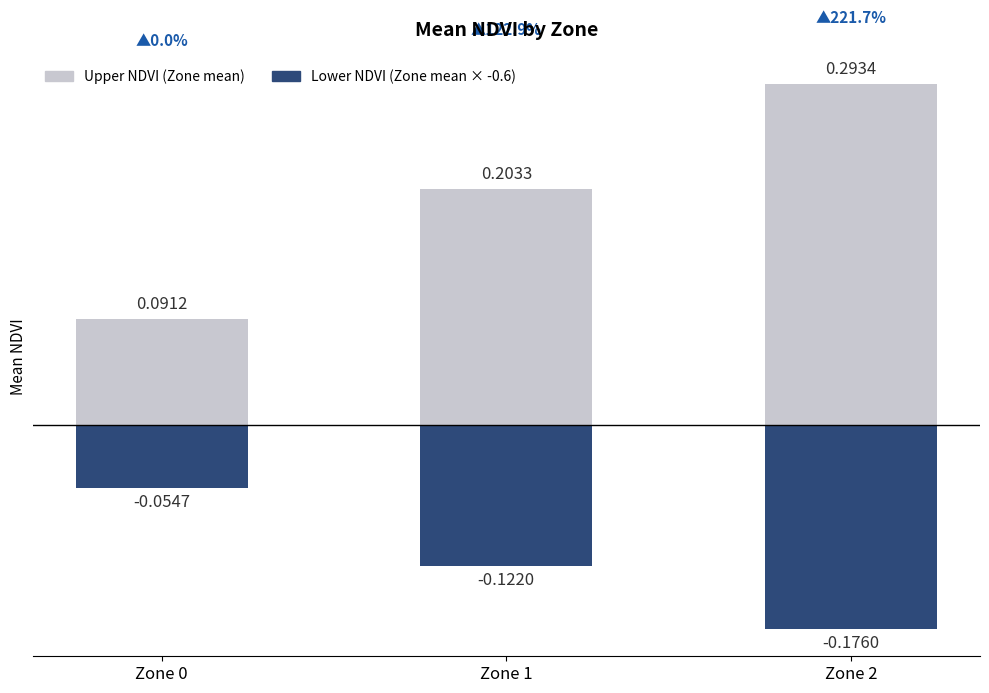

Rank the series by their maximum value, from highest to lowest.

Upper NDVI (Zone mean), Lower NDVI (Zone mean × -0.6)